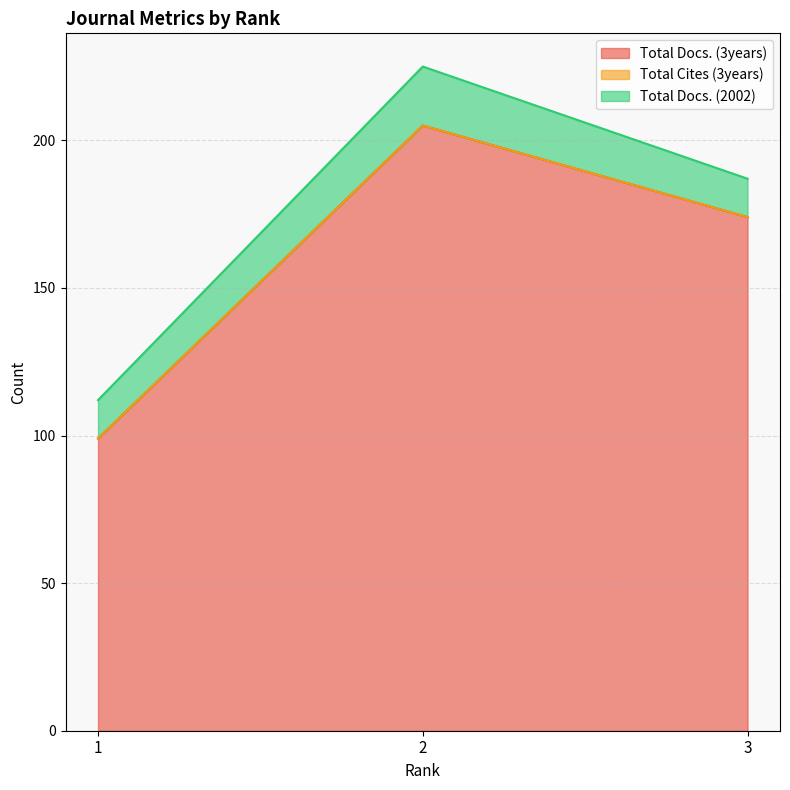

What is the value of the Total Docs. (2002) point at the 2nd from the left?

20